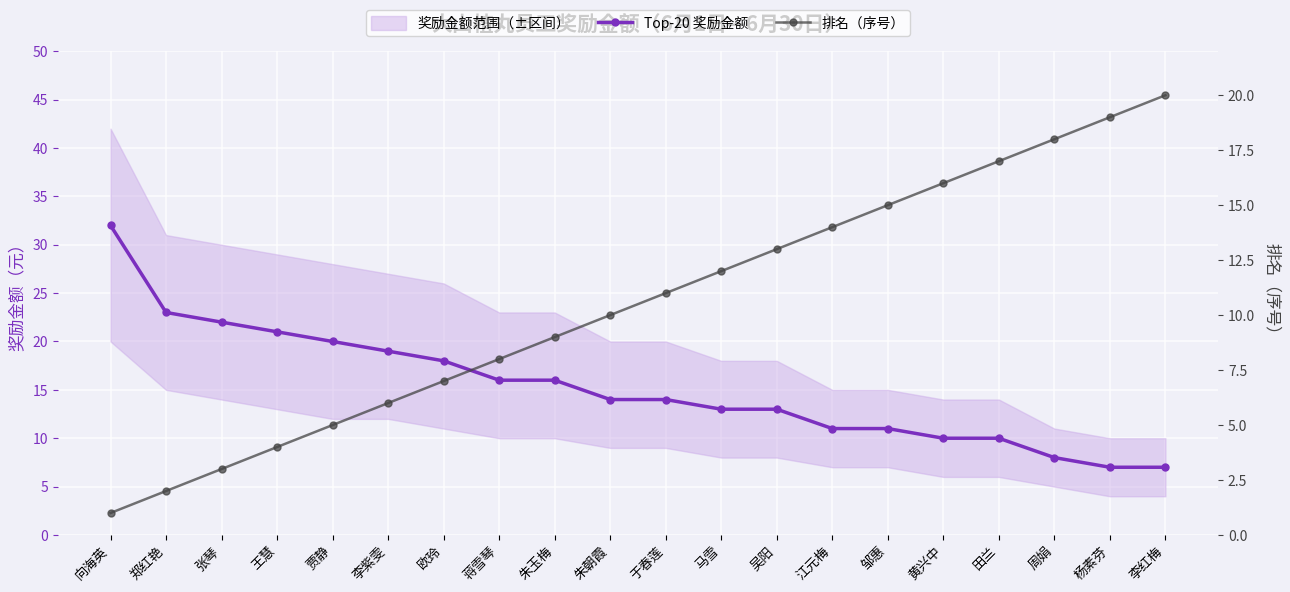

Is the value of Top-20 奖励金额 at 马雪 greater than the value of 排名（序号） at 朱朝霞?

Yes